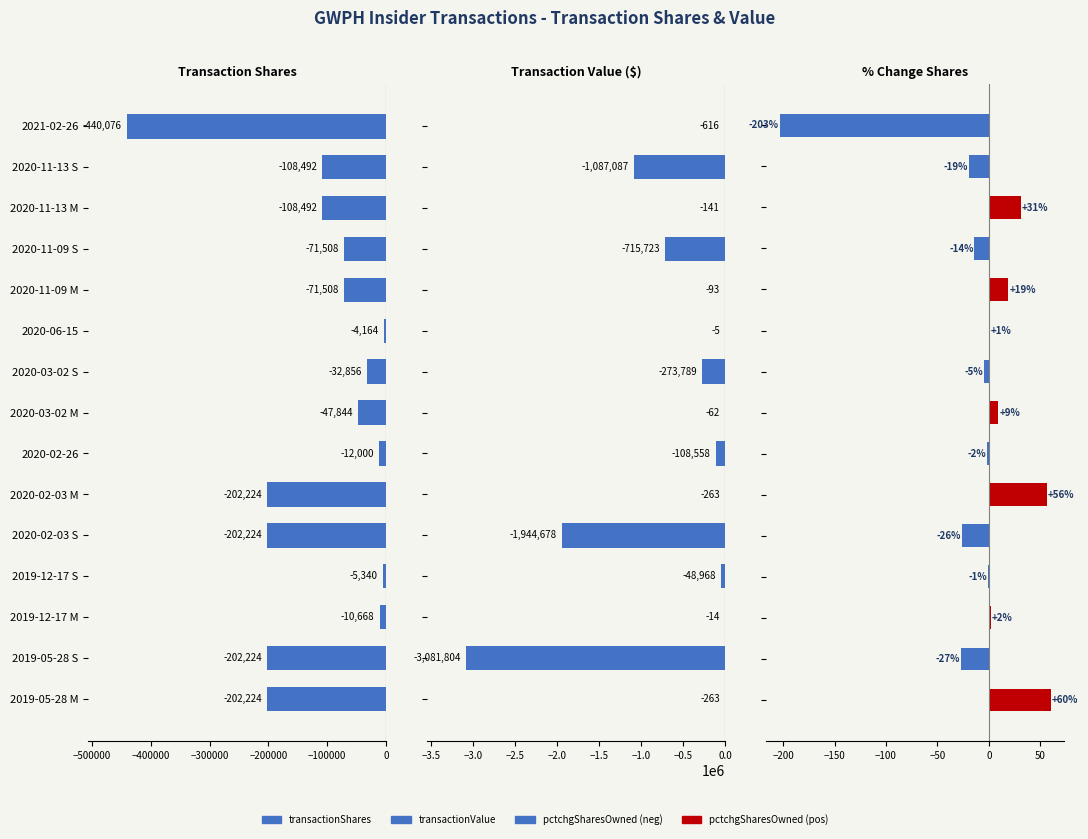

Where is pctchgSharesOwned nearest to the value -71?

13